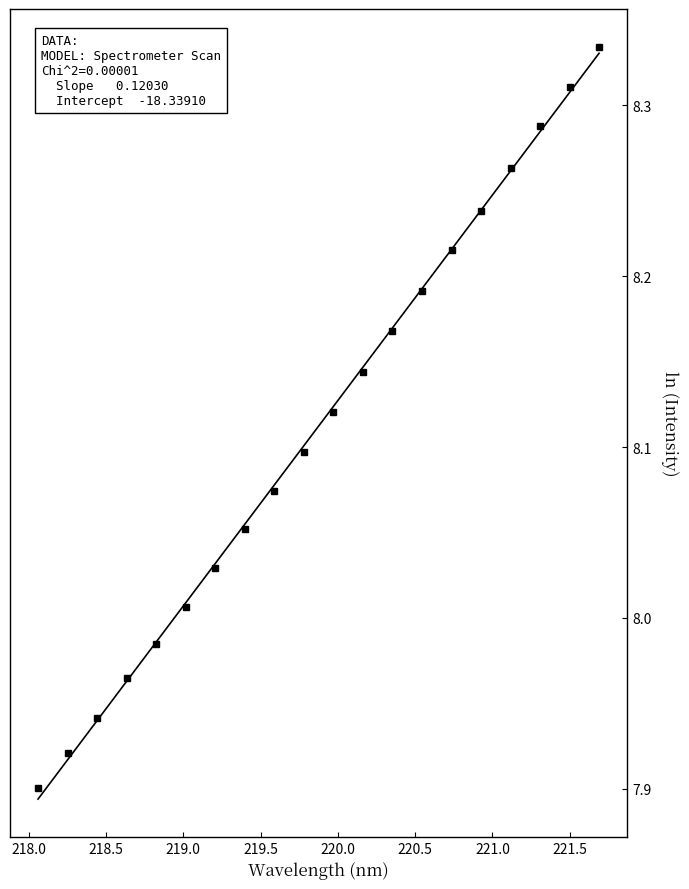

Reading left to right, what are all the values shown in this chart?

7.9	7.9	7.9	8.0	8.0	8.0	8.0	8.1	8.1	8.1	8.1	8.1	8.2	8.2	8.2	8.2	8.3	8.3	8.3	8.3